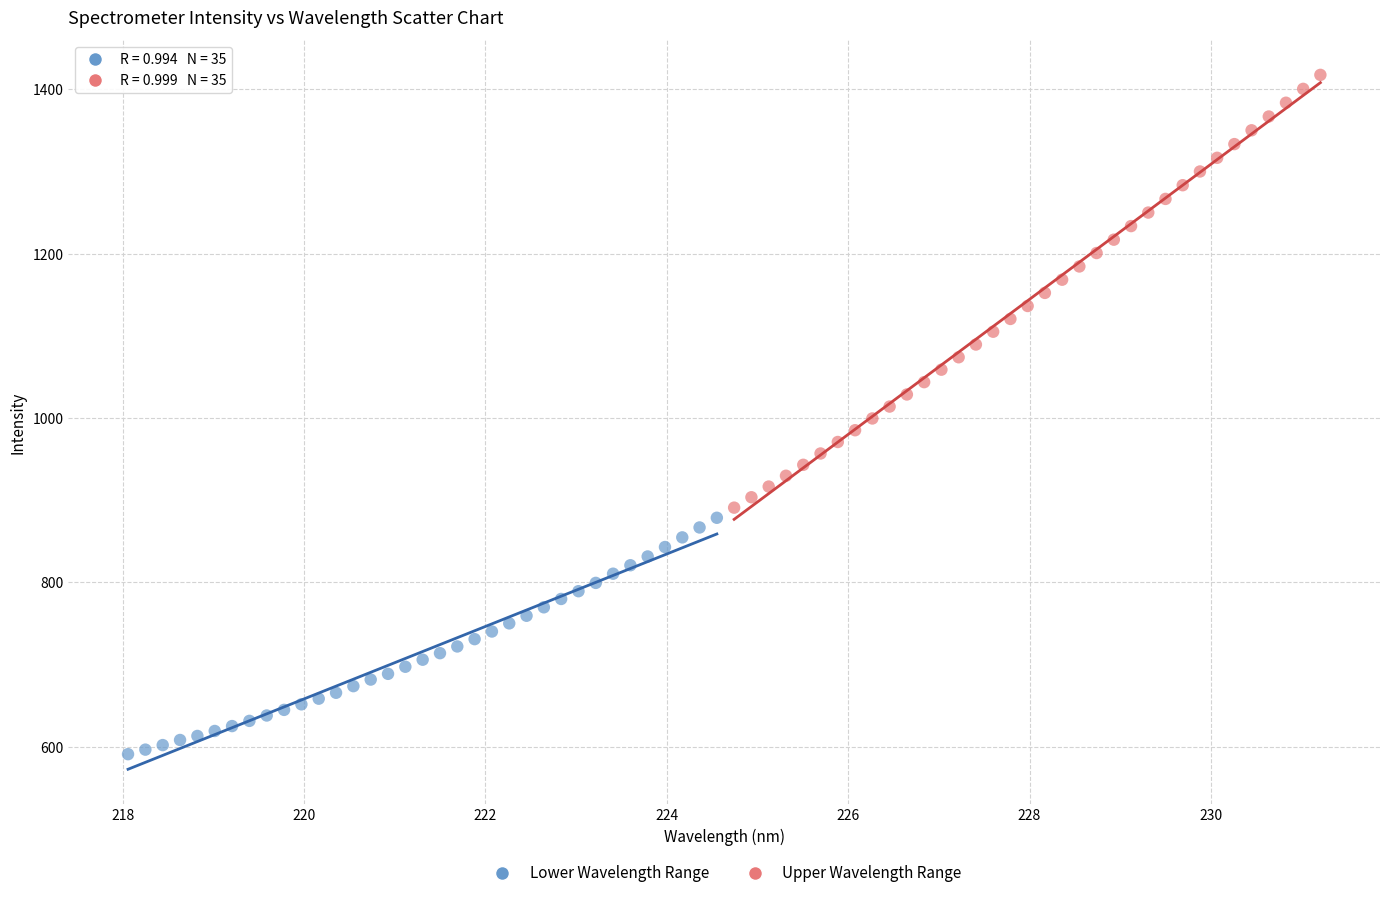

Which series has the largest Y range (max minus min)?

Upper Wavelength Range